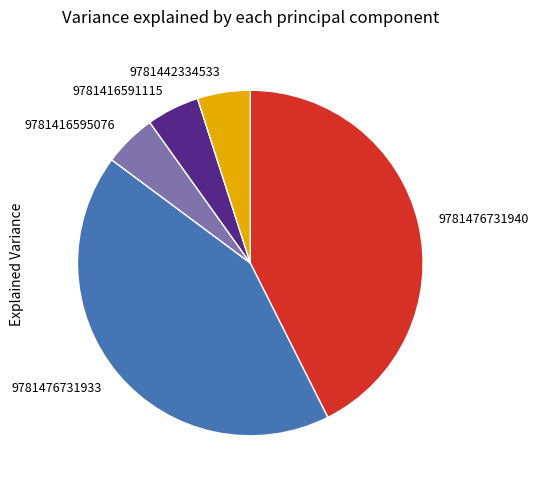

Does any single category account for the majority?

No